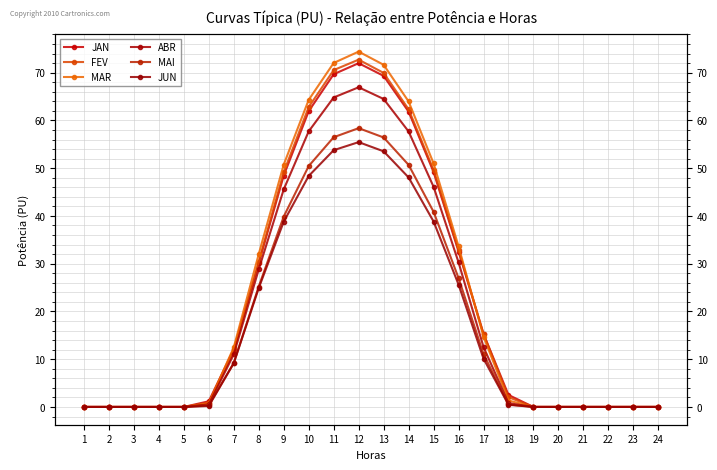

What are all the series names shown in the legend?

JAN, FEV, MAR, ABR, MAI, JUN